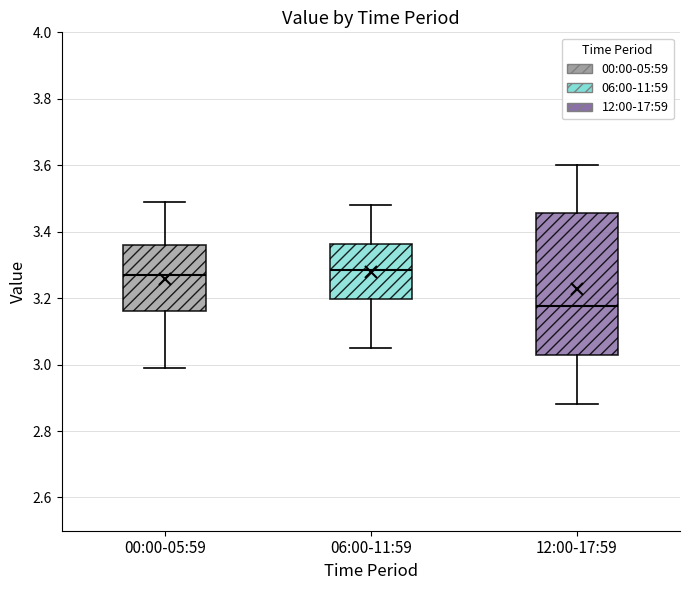

Which box has the lowest median line?

12:00-17:59